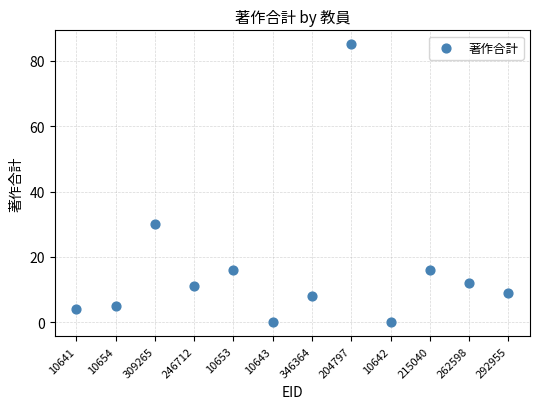

What is the average Y value?

16